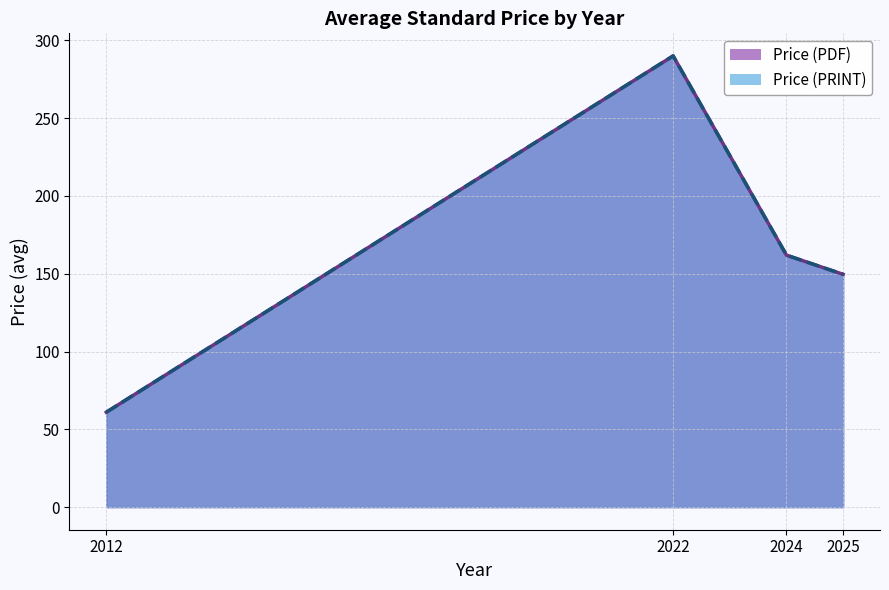

Rank the series by their maximum value, from highest to lowest.

Price (PDF), Price (PRINT)